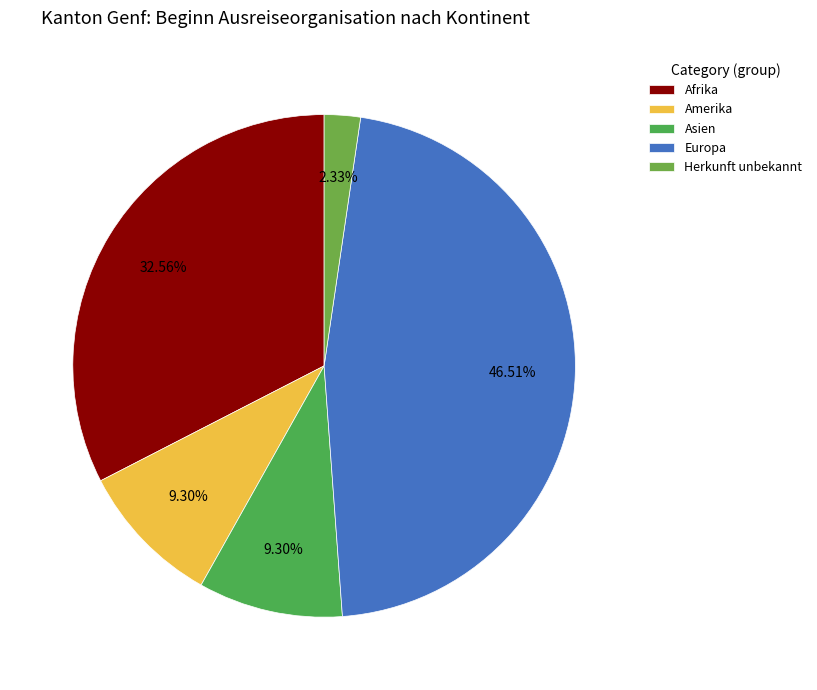

Approximately how many times larger is the value at Asien compared to Amerika?

1.0